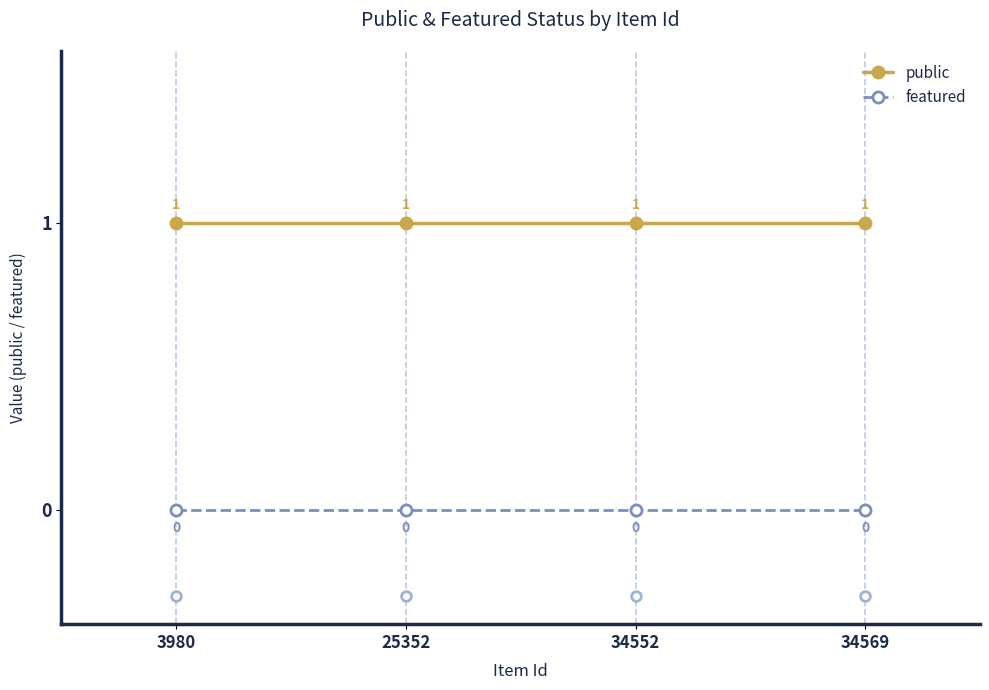

Rank the series by their maximum value, from lowest to highest.

featured, public